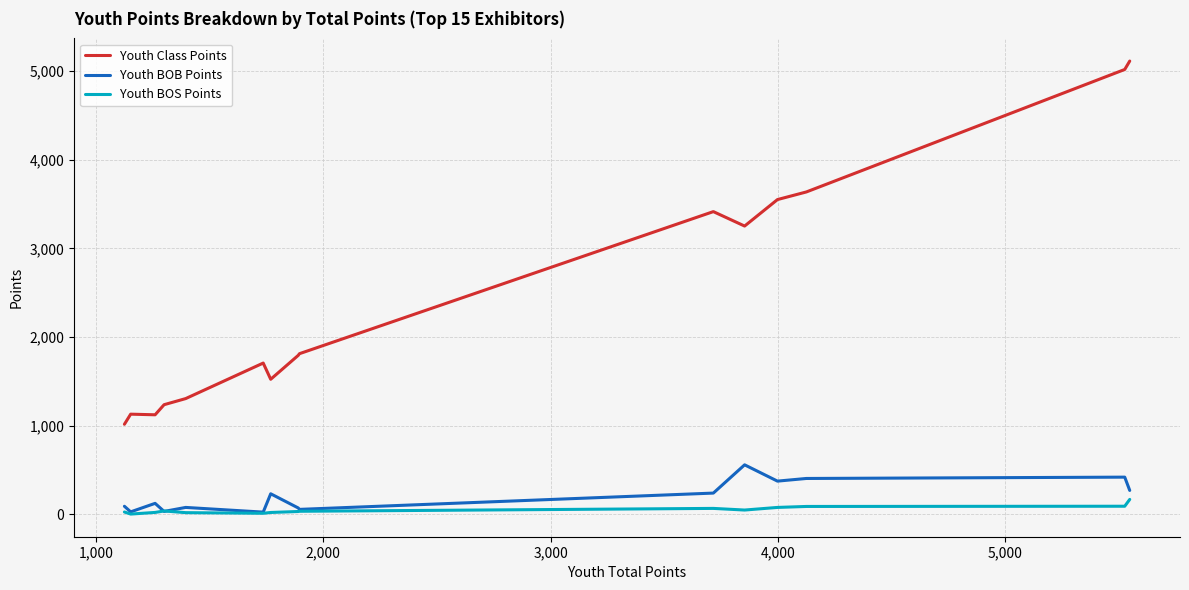

Is the value of Youth Class Points at 12 greater than the value of Youth BOB Points at 13?

Yes